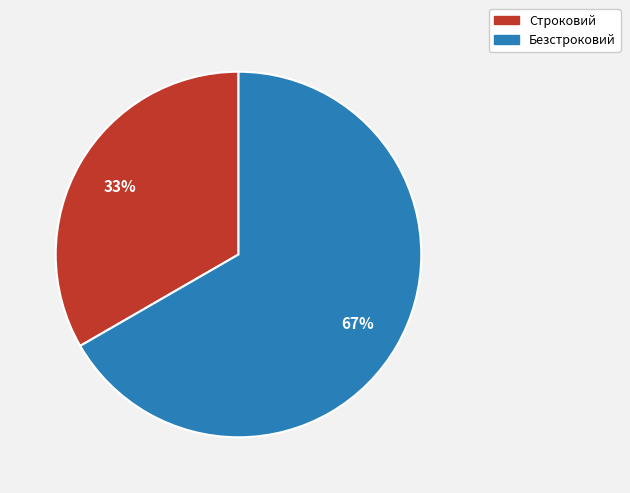

How many slices are in this pie chart?

2